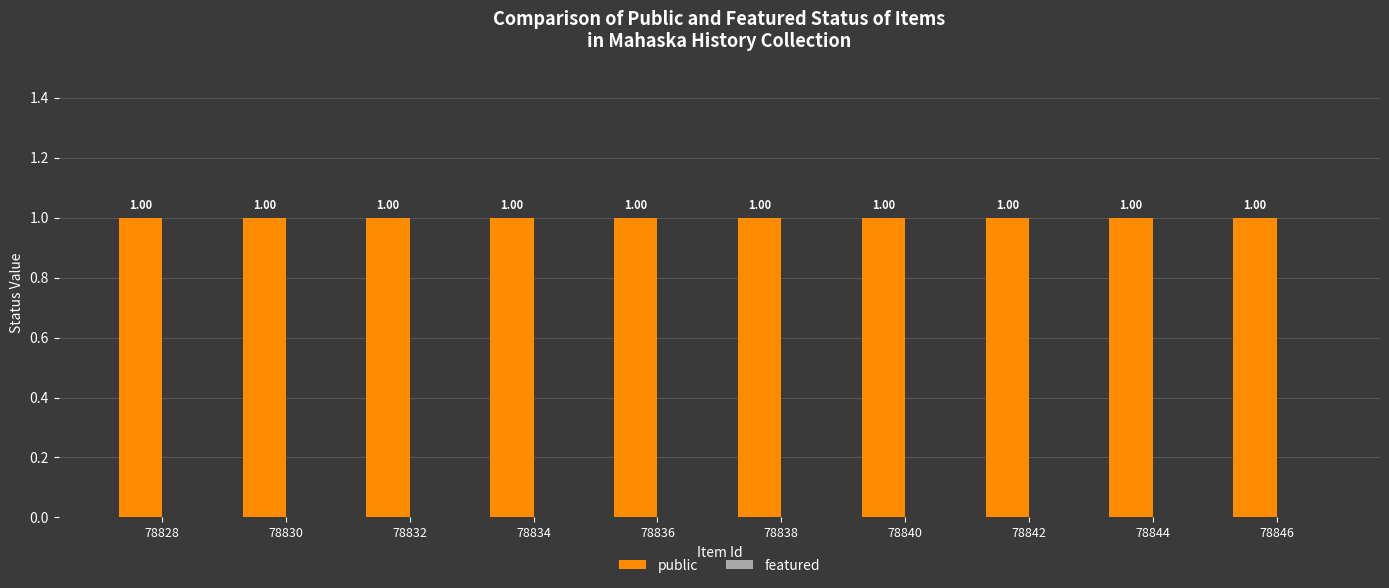

The public series shows 1 at 78844. True or false?

True